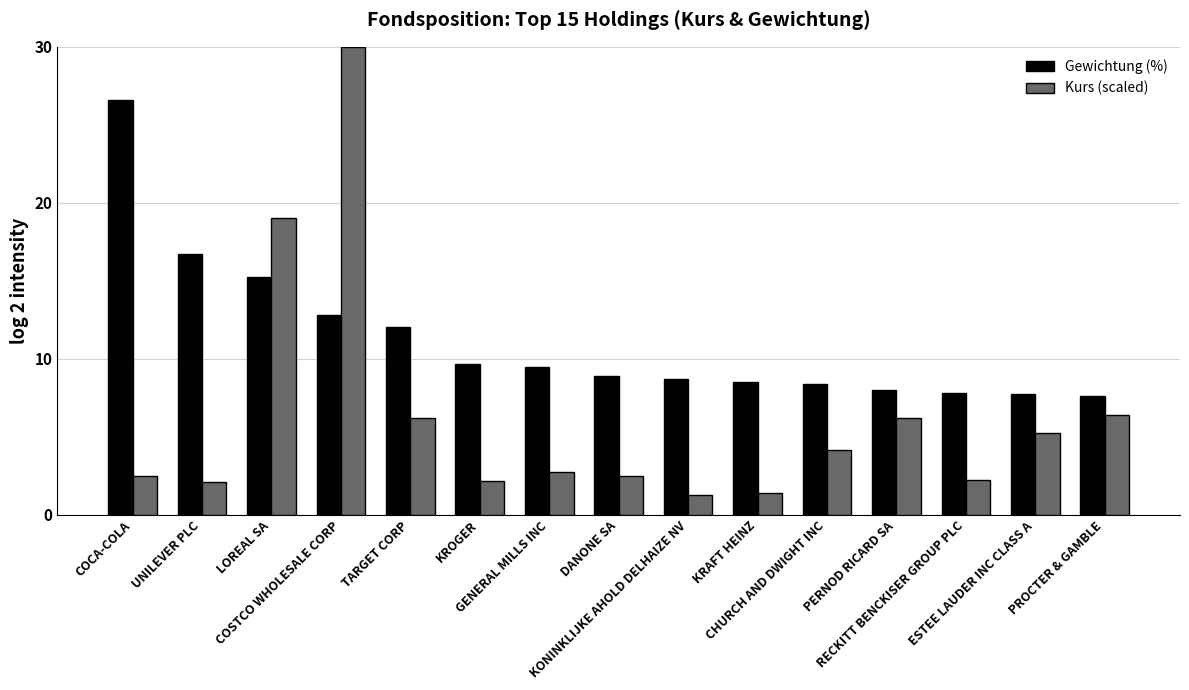

What is the difference between the maximum and second lowest values in the Kurs (scaled) series?

28.6